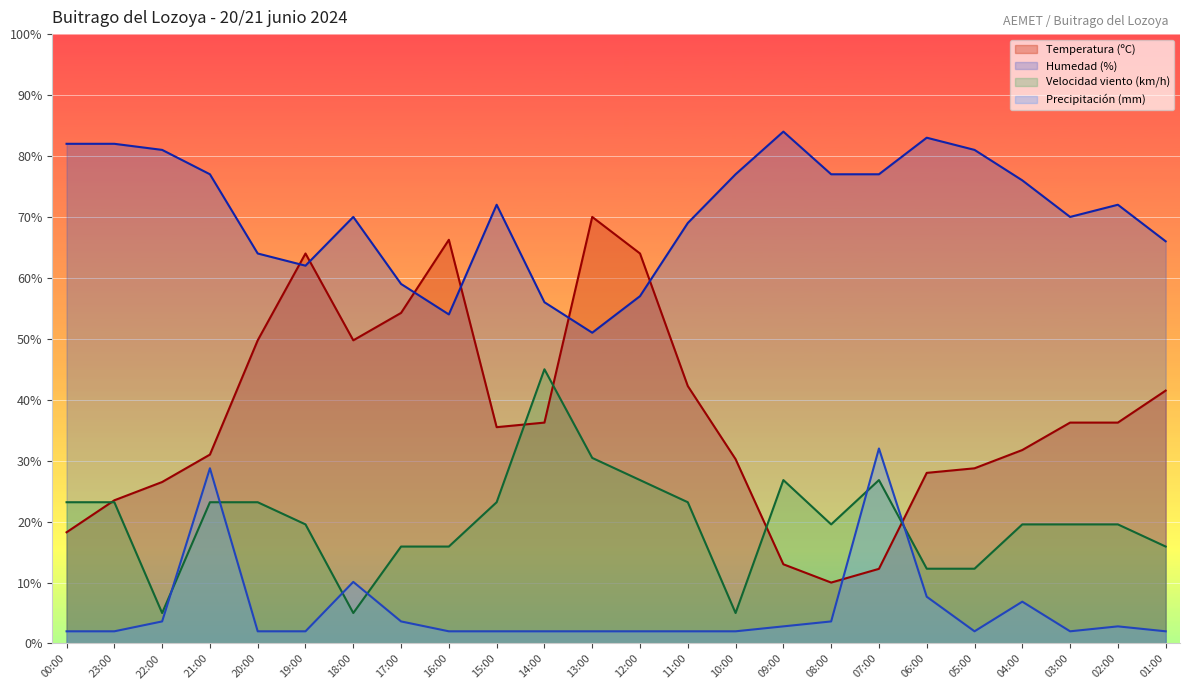

Where is Velocidad del viento (km/h) nearest to the value 25?

12:00